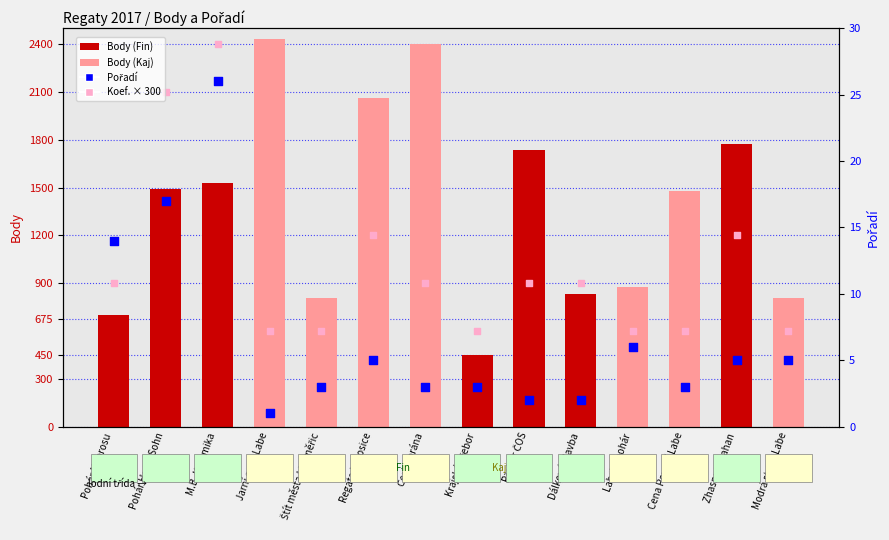

Is the value of Koef. (scaled) at Regata Lovosice greater than the value of Body (count) at Jarní cena Labe?

No